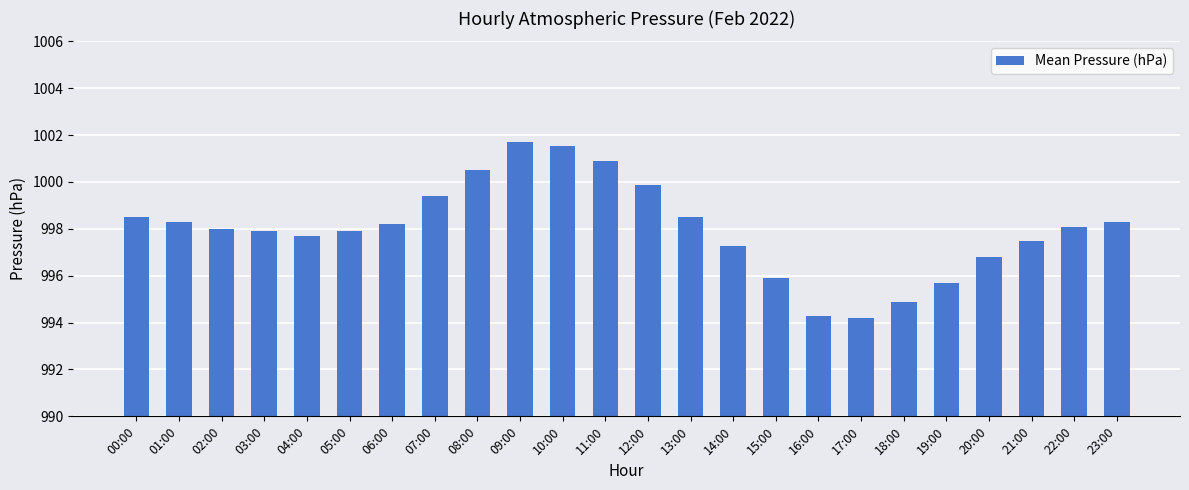

What is the difference between the maximum and minimum values?

7.5